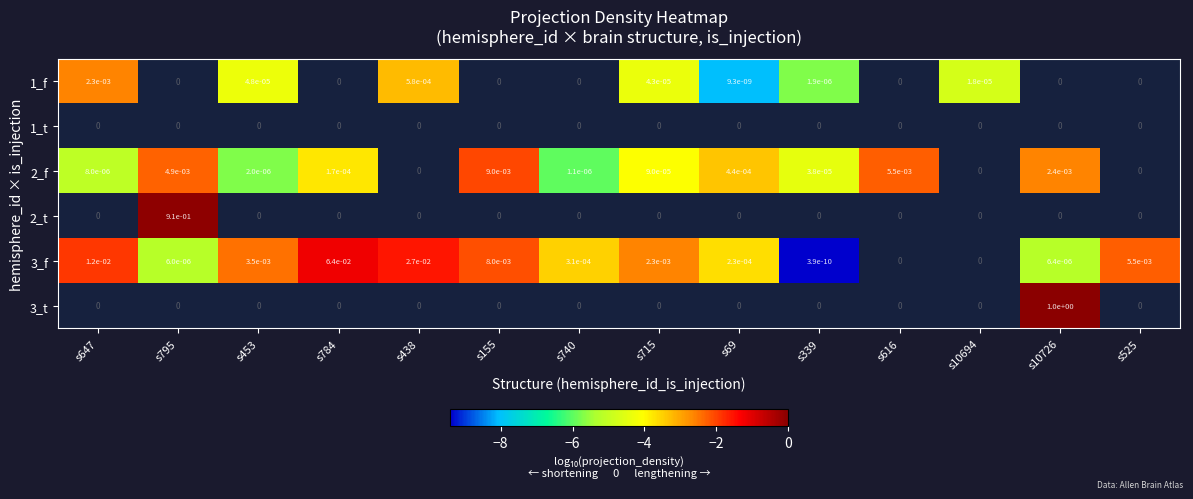

Which category has the lowest value across all series?

s339